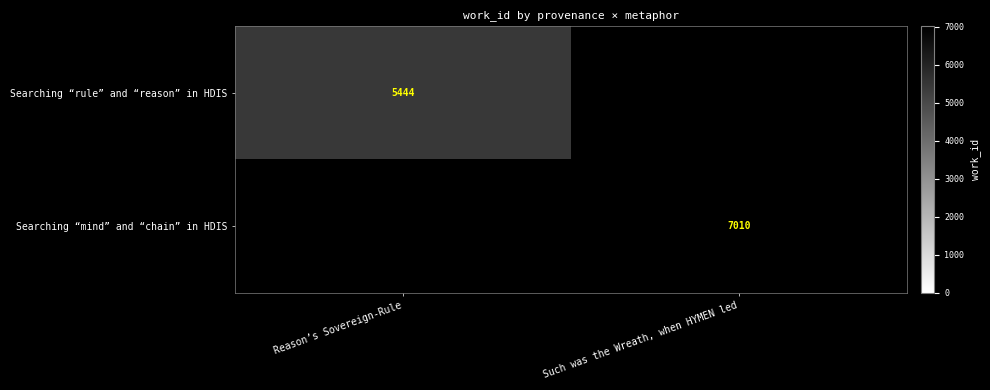

The value of Searching “mind” and “chain” in HDIS at Such was the Wreath, when HYMEN led is 12353. True or false?

False